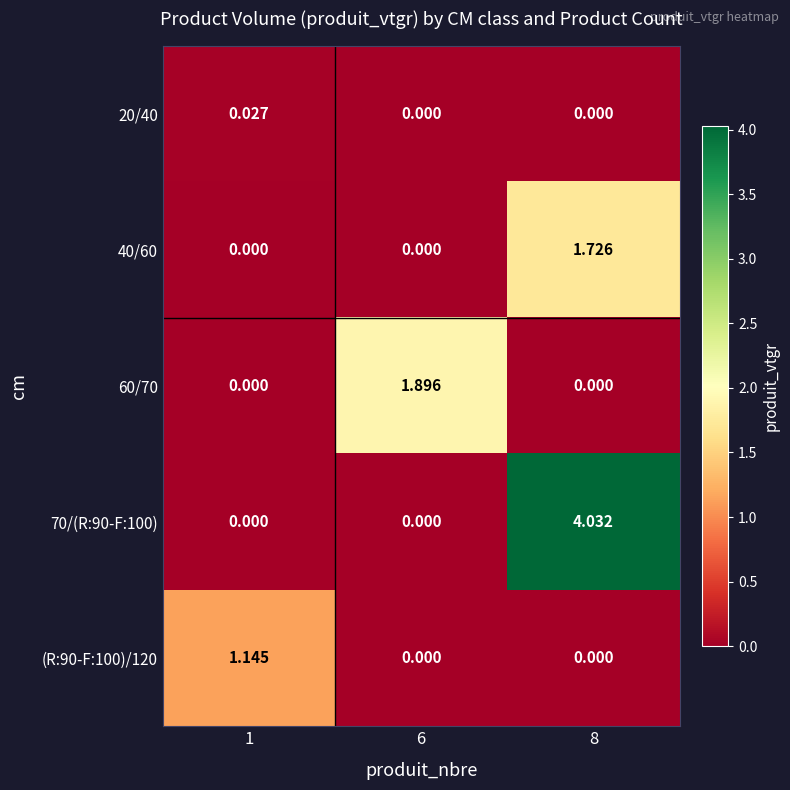

How many categories are shown in the chart?

3